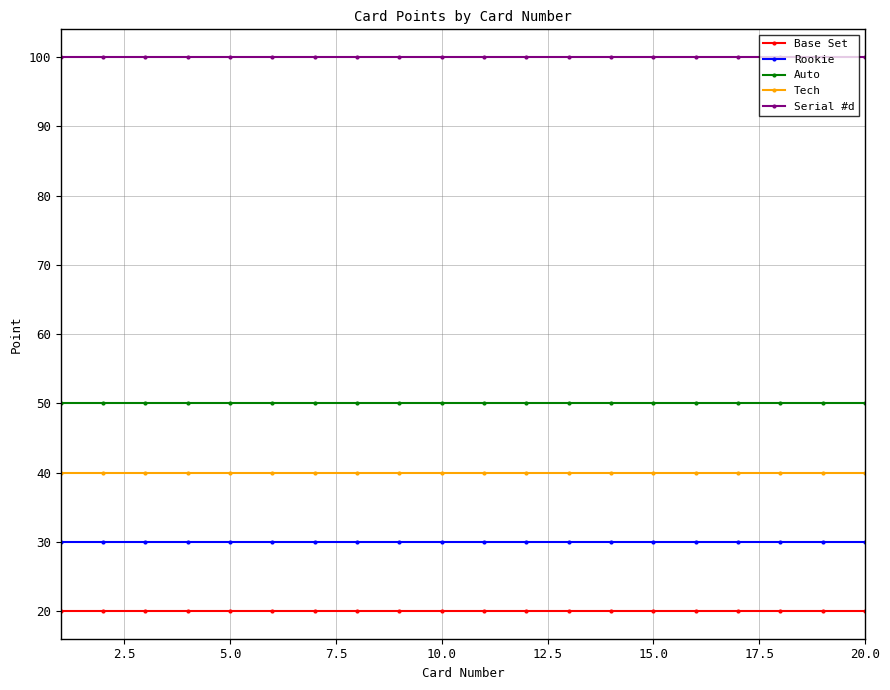

What is the sum of all Serial #d values?

2000